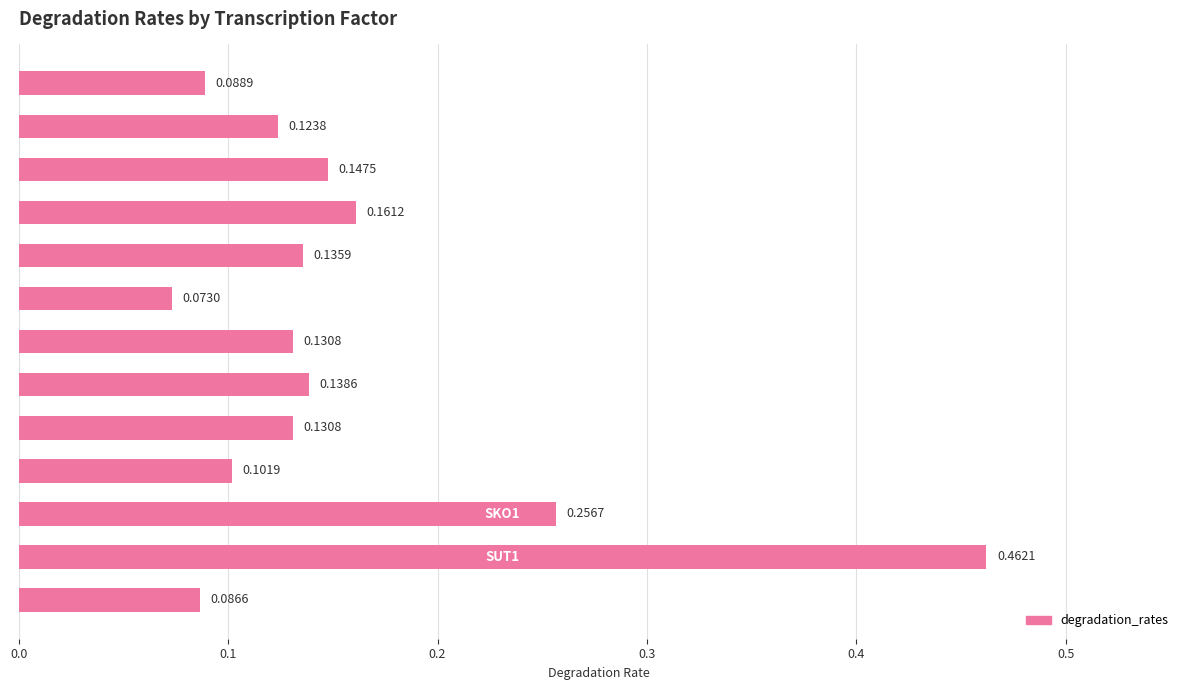

What is the sum of all values?

2.0